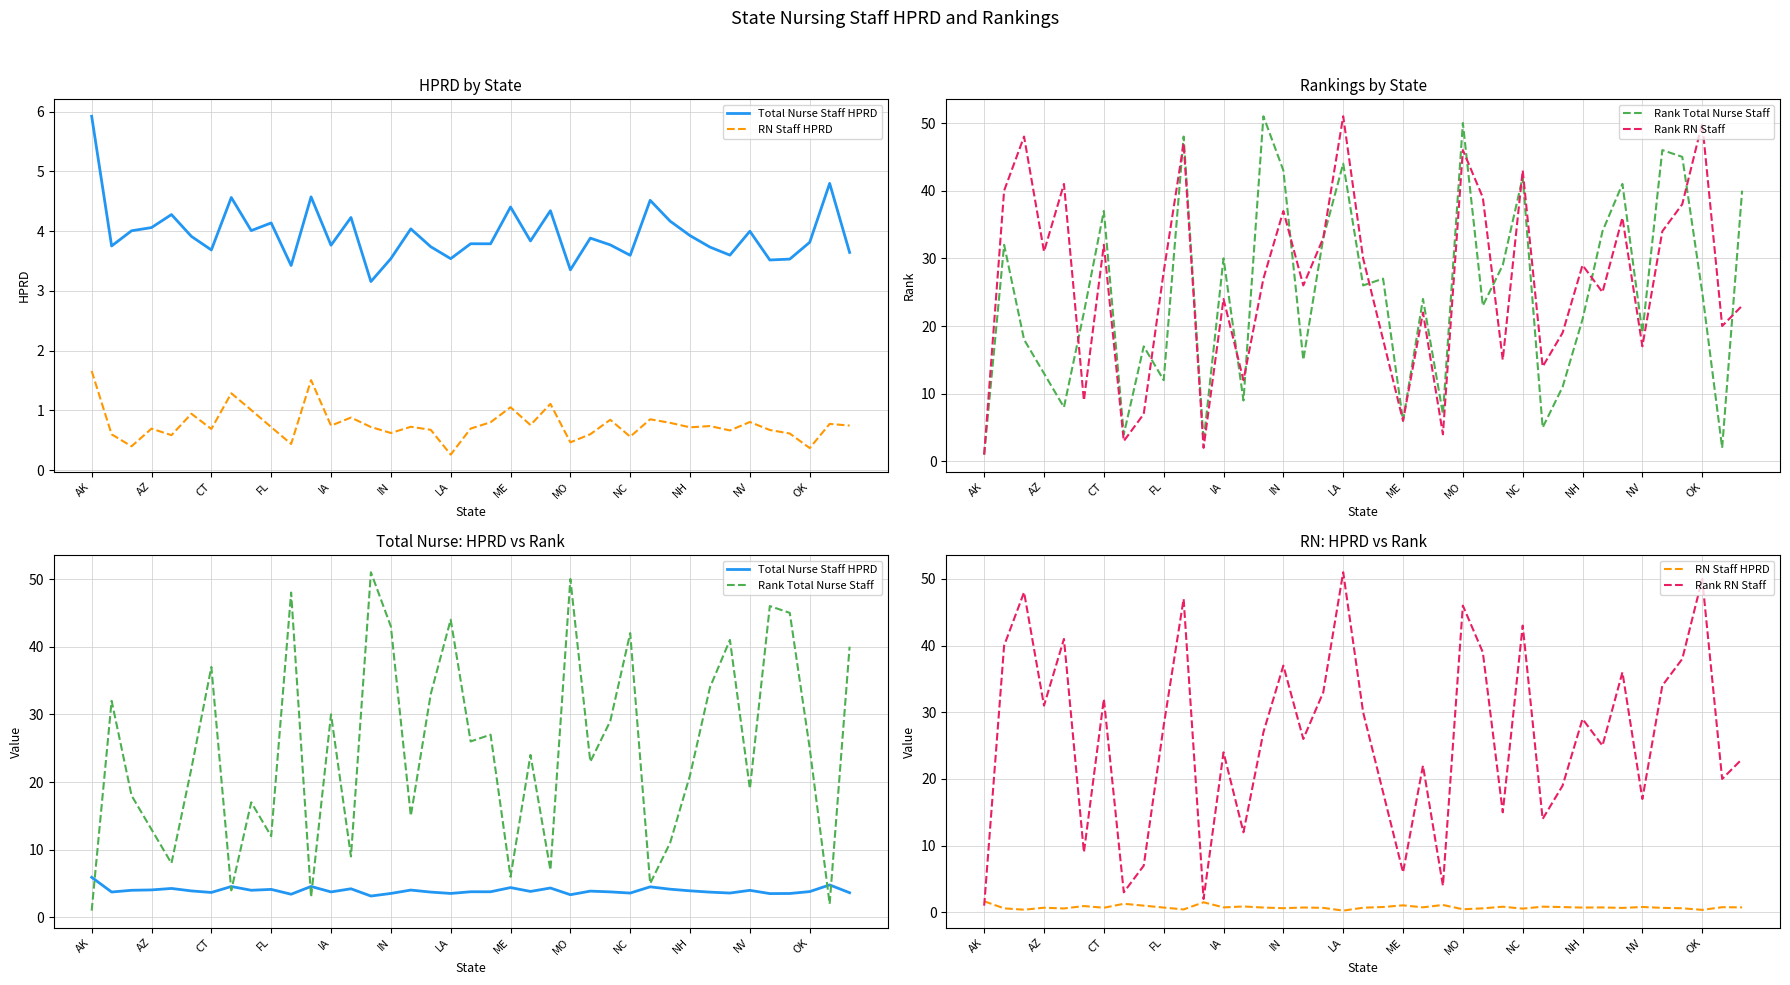

Does the chart display data point markers on the line(s)?

No